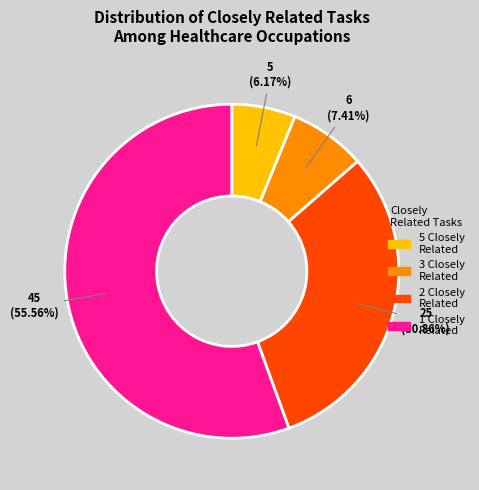

Is there any slice that represents more than half of the pie?

Yes